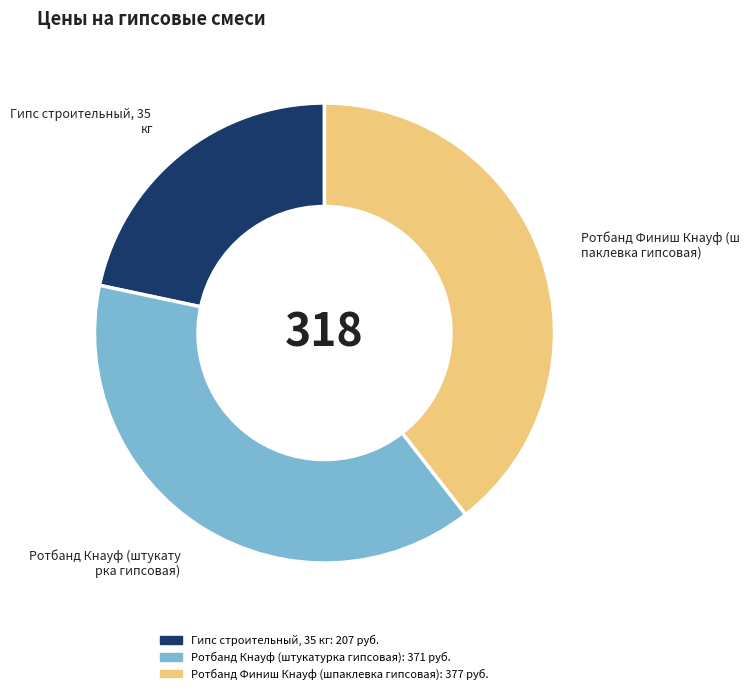

Is there any slice that represents more than half of the pie?

No